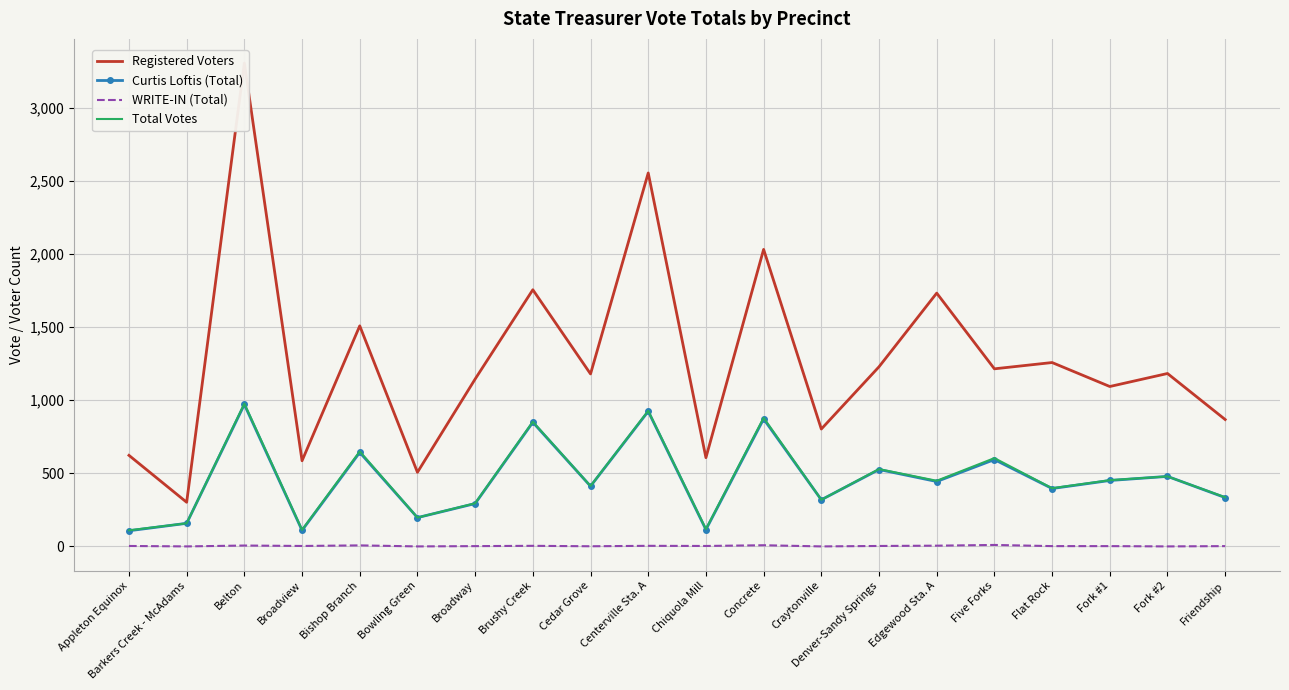

True or false: Curtis Loftis (Total) and Registered Voters intersect in this chart.

False